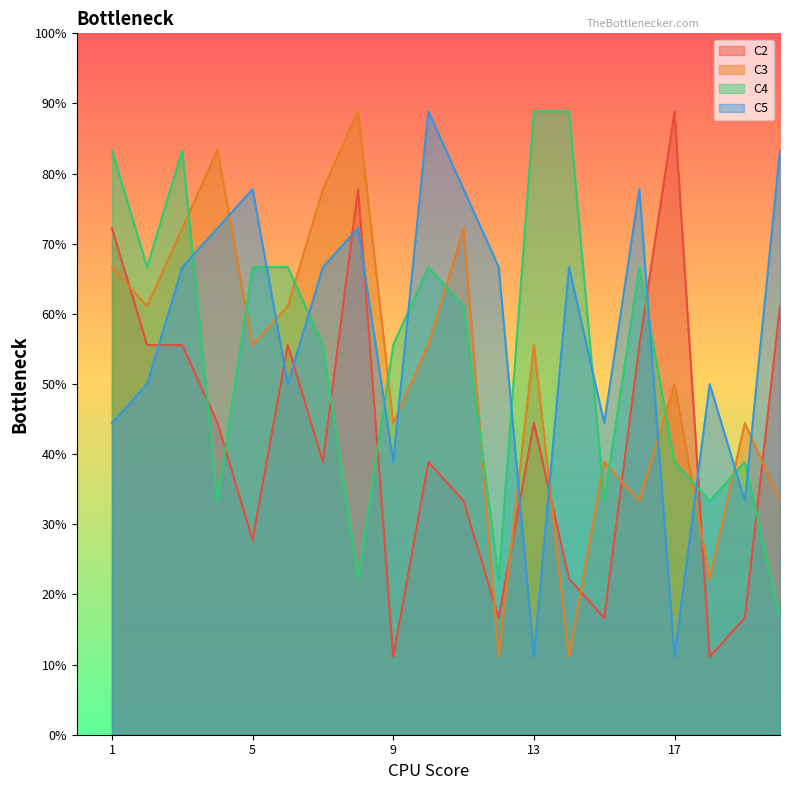

Which has a higher value, 9 or 6?

6